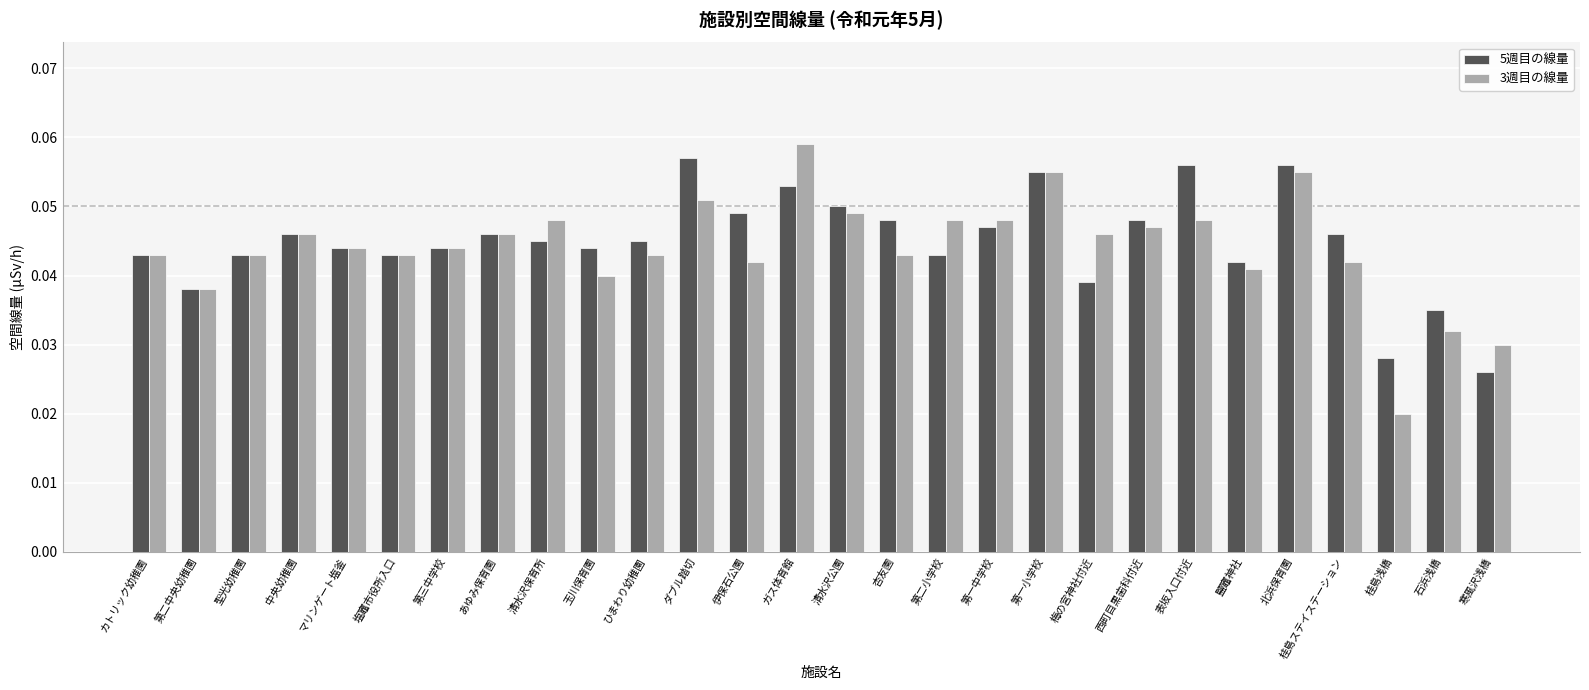

Which series has the largest range (max minus min)?

3週目の線量